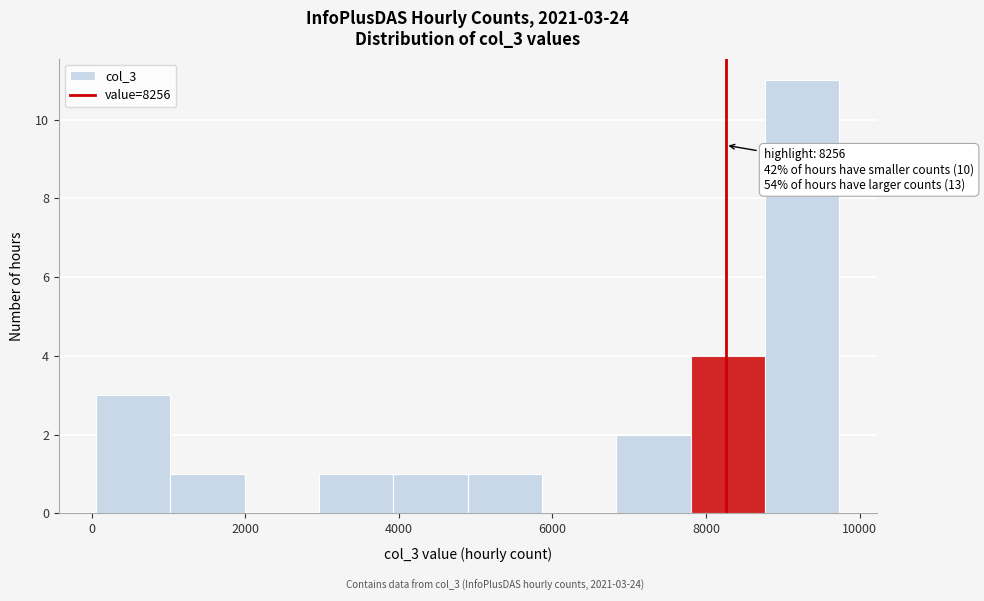

Over which range of the x-axis is the bar tallest?

8800 to 9800